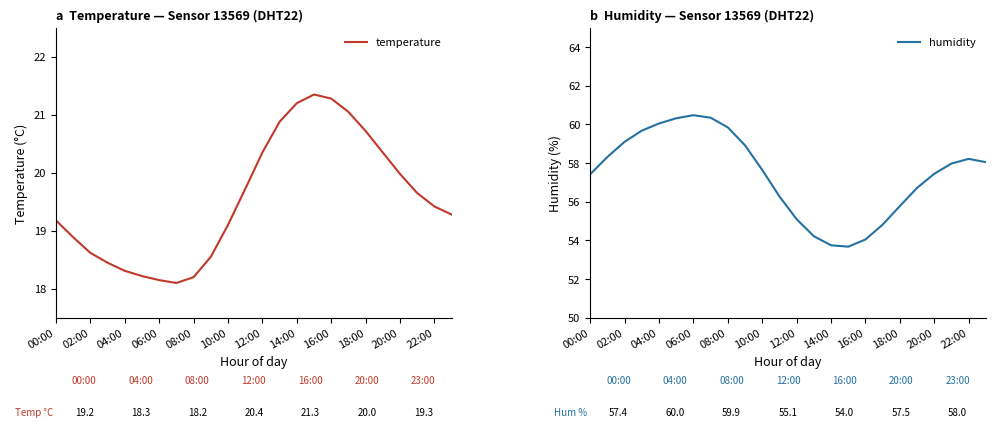

Is it true that temperature equals 19.1 at 10:00?

True